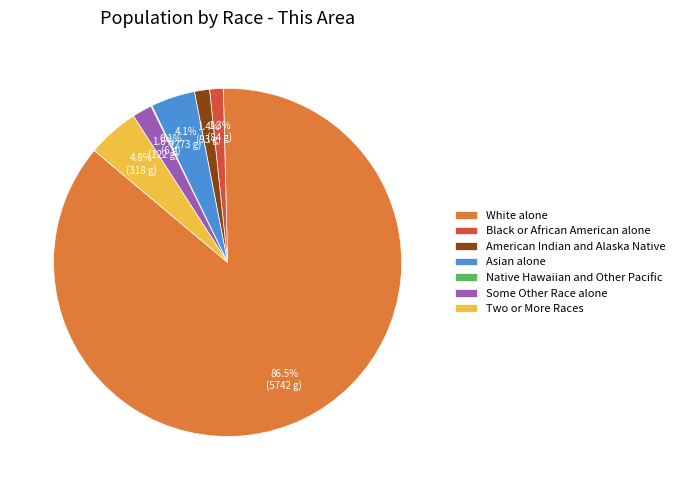

What is the ratio of the value at Black or African American alone to the value at Two or More Races?

0.3